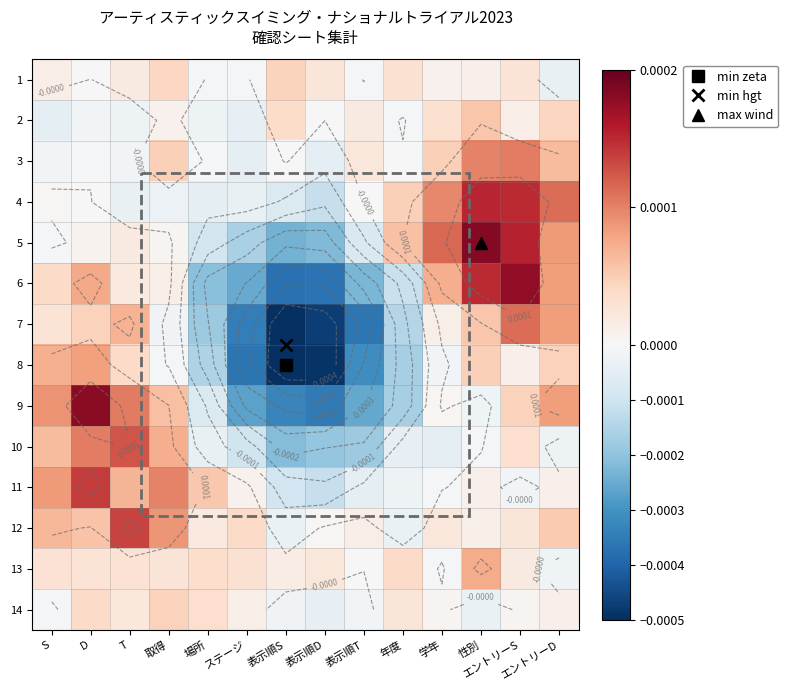

How many values in the 9 series exceed 0?

7